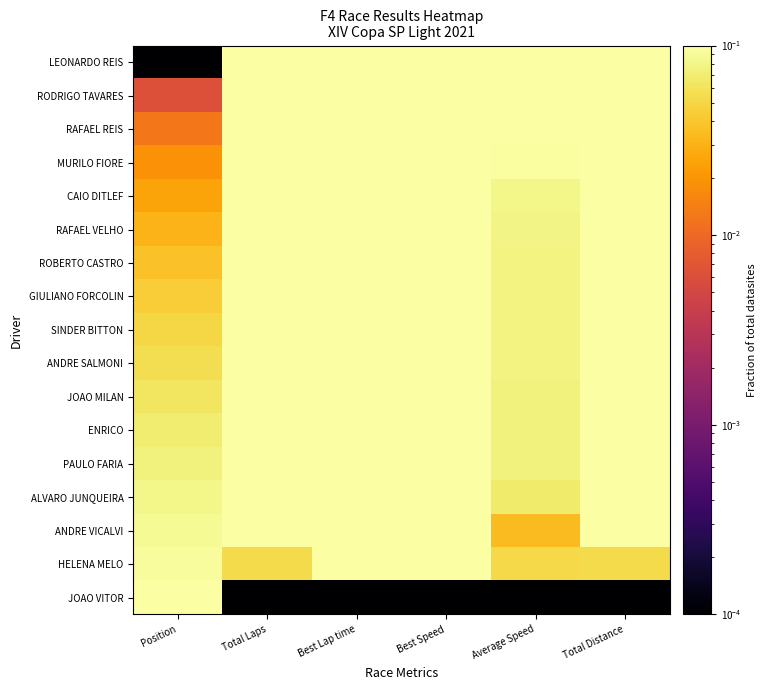

Reading right to left, extract all data points from this chart.

LEONARDO REIS: Total Distance=0.1	Average Speed=0.1	Best Speed=0.1	Best Lap time=0.1	Total Laps=0.1	Position=0.0
RODRIGO TAVARES: Total Distance=0.1	Average Speed=0.1	Best Speed=0.1	Best Lap time=0.1	Total Laps=0.1	Position=0.0
RAFAEL REIS: Total Distance=0.1	Average Speed=0.1	Best Speed=0.1	Best Lap time=0.1	Total Laps=0.1	Position=0.0
MURILO FIORE: Total Distance=0.1	Average Speed=0.1	Best Speed=0.1	Best Lap time=0.1	Total Laps=0.1	Position=0.0
CAIO DITLEF: Total Distance=0.1	Average Speed=0.1	Best Speed=0.1	Best Lap time=0.1	Total Laps=0.1	Position=0.0
RAFAEL VELHO: Total Distance=0.1	Average Speed=0.1	Best Speed=0.1	Best Lap time=0.1	Total Laps=0.1	Position=0.0
ROBERTO CASTRO: Total Distance=0.1	Average Speed=0.1	Best Speed=0.1	Best Lap time=0.1	Total Laps=0.1	Position=0.0
GIULIANO FORCOLIN: Total Distance=0.1	Average Speed=0.1	Best Speed=0.1	Best Lap time=0.1	Total Laps=0.1	Position=0.0
SINDER BITTON: Total Distance=0.1	Average Speed=0.1	Best Speed=0.1	Best Lap time=0.1	Total Laps=0.1	Position=0.1
ANDRE SALMONI: Total Distance=0.1	Average Speed=0.1	Best Speed=0.1	Best Lap time=0.1	Total Laps=0.1	Position=0.1
JOAO MILAN: Total Distance=0.1	Average Speed=0.1	Best Speed=0.1	Best Lap time=0.1	Total Laps=0.1	Position=0.1
ENRICO: Total Distance=0.1	Average Speed=0.1	Best Speed=0.1	Best Lap time=0.1	Total Laps=0.1	Position=0.1
PAULO FARIA: Total Distance=0.1	Average Speed=0.1	Best Speed=0.1	Best Lap time=0.1	Total Laps=0.1	Position=0.1
ALVARO JUNQUEIRA: Total Distance=0.1	Average Speed=0.1	Best Speed=0.1	Best Lap time=0.1	Total Laps=0.1	Position=0.1
ANDRE VICALVI: Total Distance=0.1	Average Speed=0.0	Best Speed=0.1	Best Lap time=0.1	Total Laps=0.1	Position=0.1
HELENA MELO: Total Distance=0.1	Average Speed=0.1	Best Speed=0.1	Best Lap time=0.1	Total Laps=0.1	Position=0.1
JOAO VITOR: Total Distance=0.0	Average Speed=0.0	Best Speed=0.0	Best Lap time=0.0	Total Laps=0.0	Position=0.1